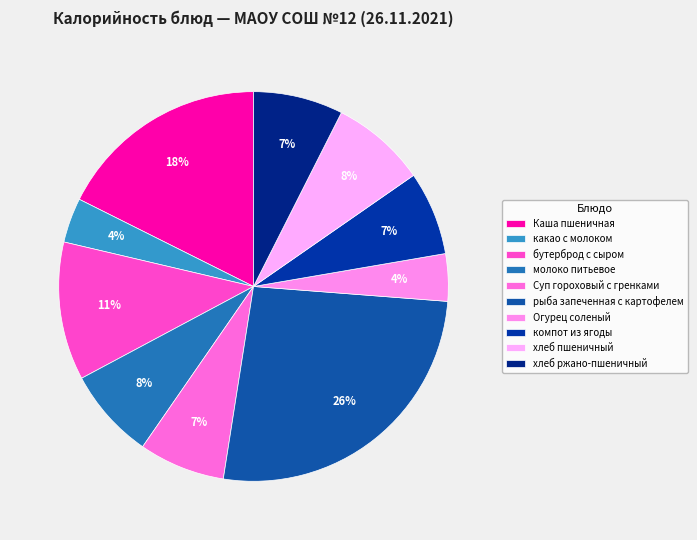

To the nearest percent, what percentage of the pie is бутерброд с сыром?

11%